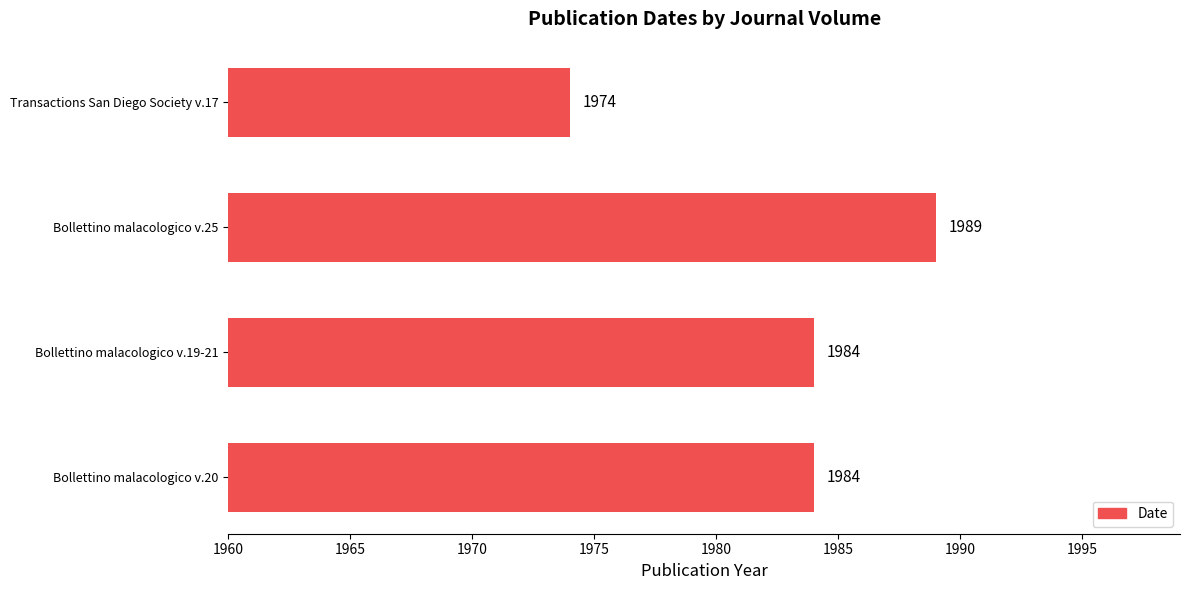

How many data points does each series have?

4